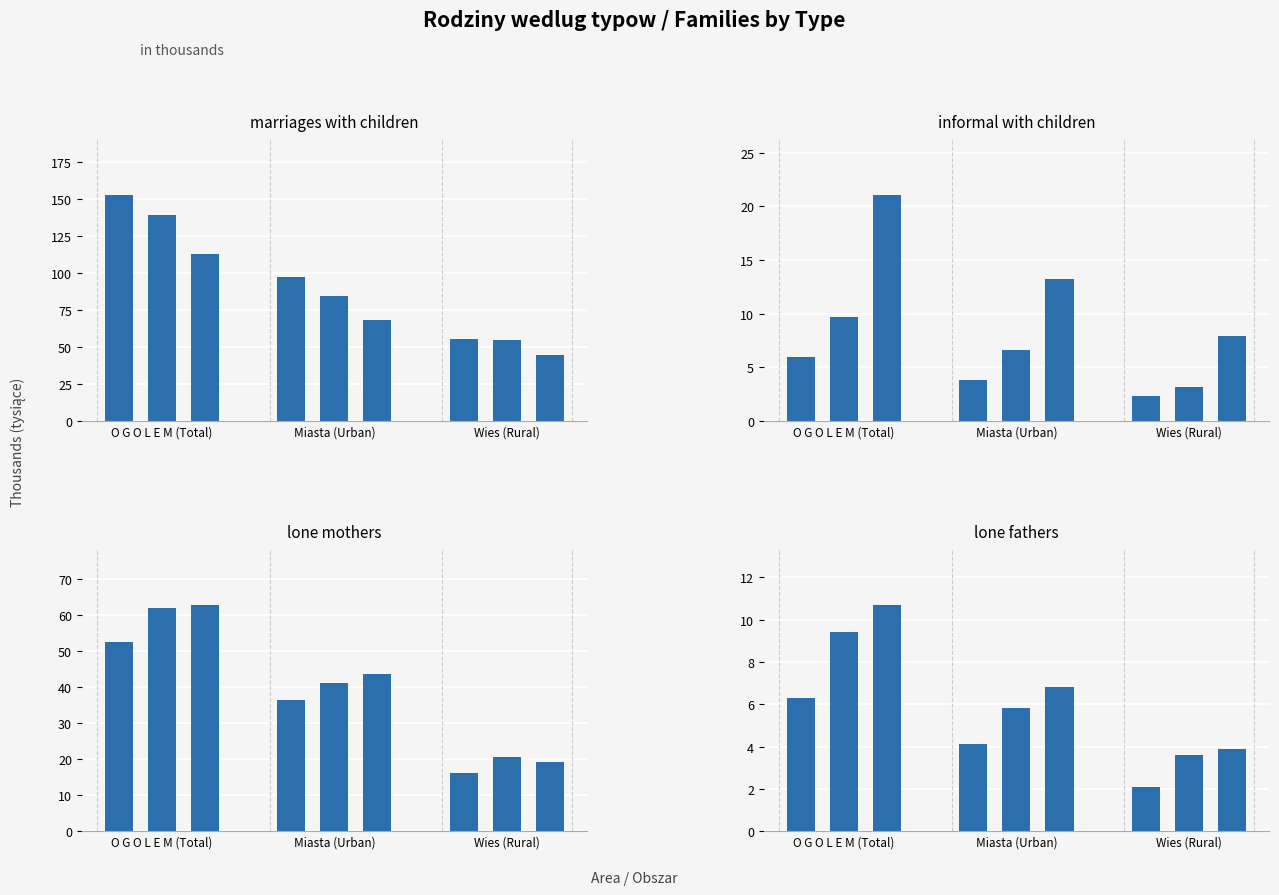

The informal with children series shows 3.8 at 2002. True or false?

True